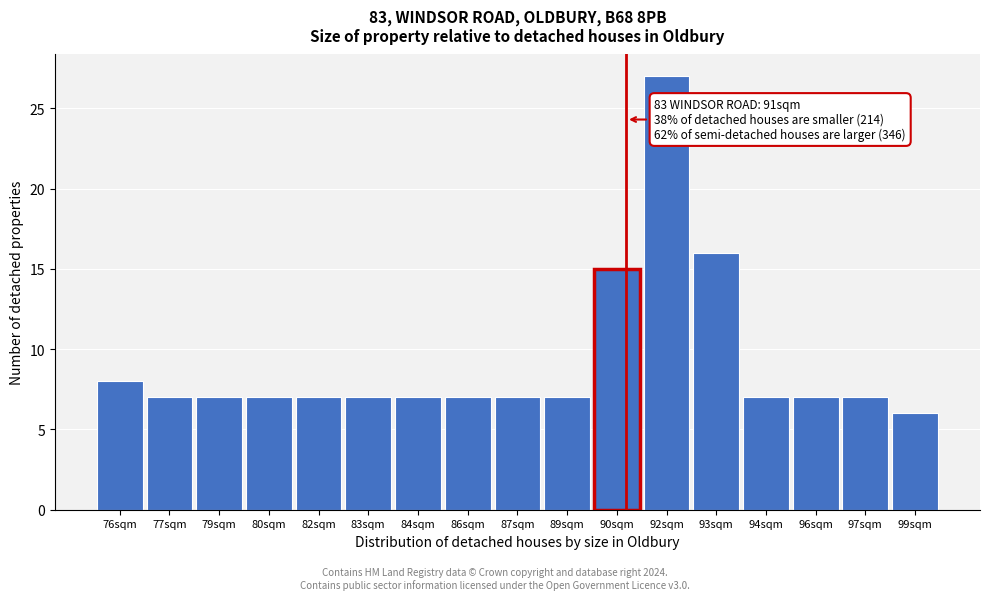

Reading left to right, transcribe all the data shown in this chart.

8	7	7	7	7	7	7	7	7	7	15	27	16	7	7	7	6